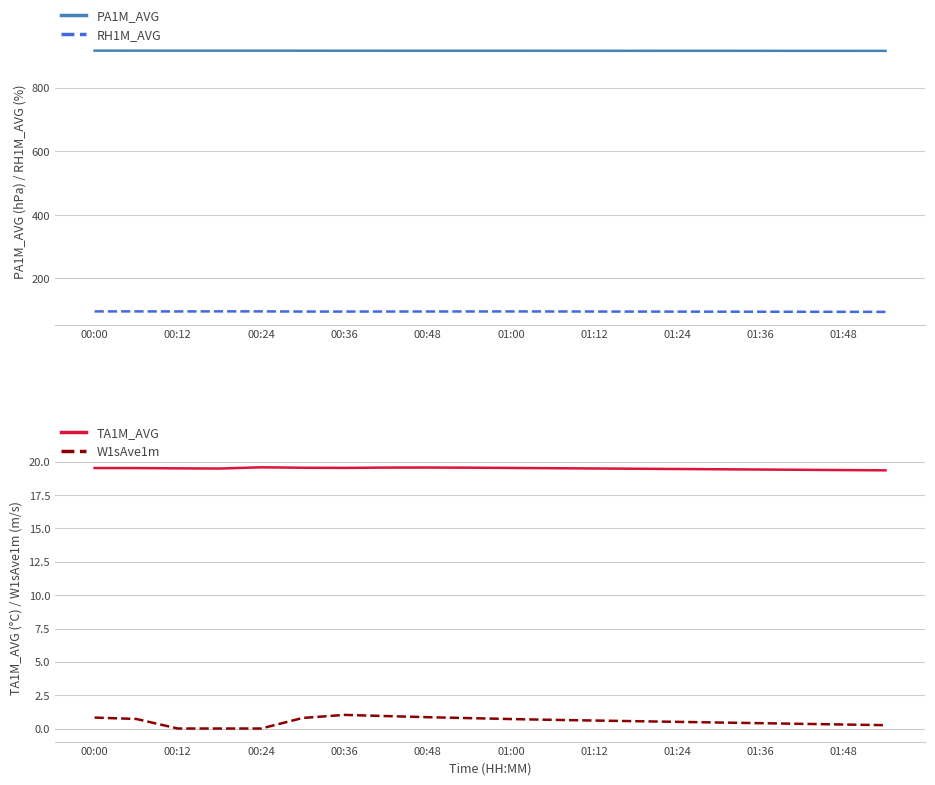

True or false: TA1M_AVG and PA1M_AVG intersect in this chart.

False